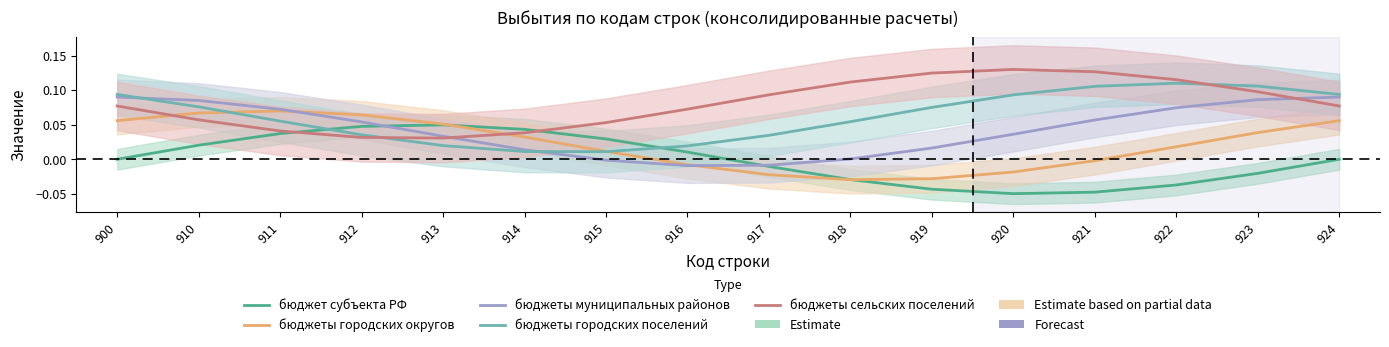

List the series in order of their overall mean, lowest first.

бюджет субъекта РФ, бюджеты городских округов, бюджеты муниципальных районов, бюджеты городских поселений, бюджеты сельских поселений